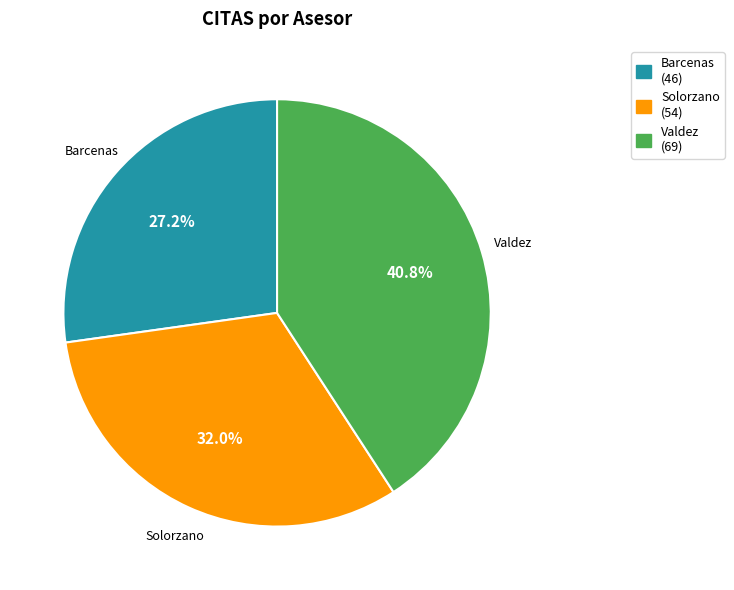

Which category has the biggest portion of the pie?

Valdez (69)